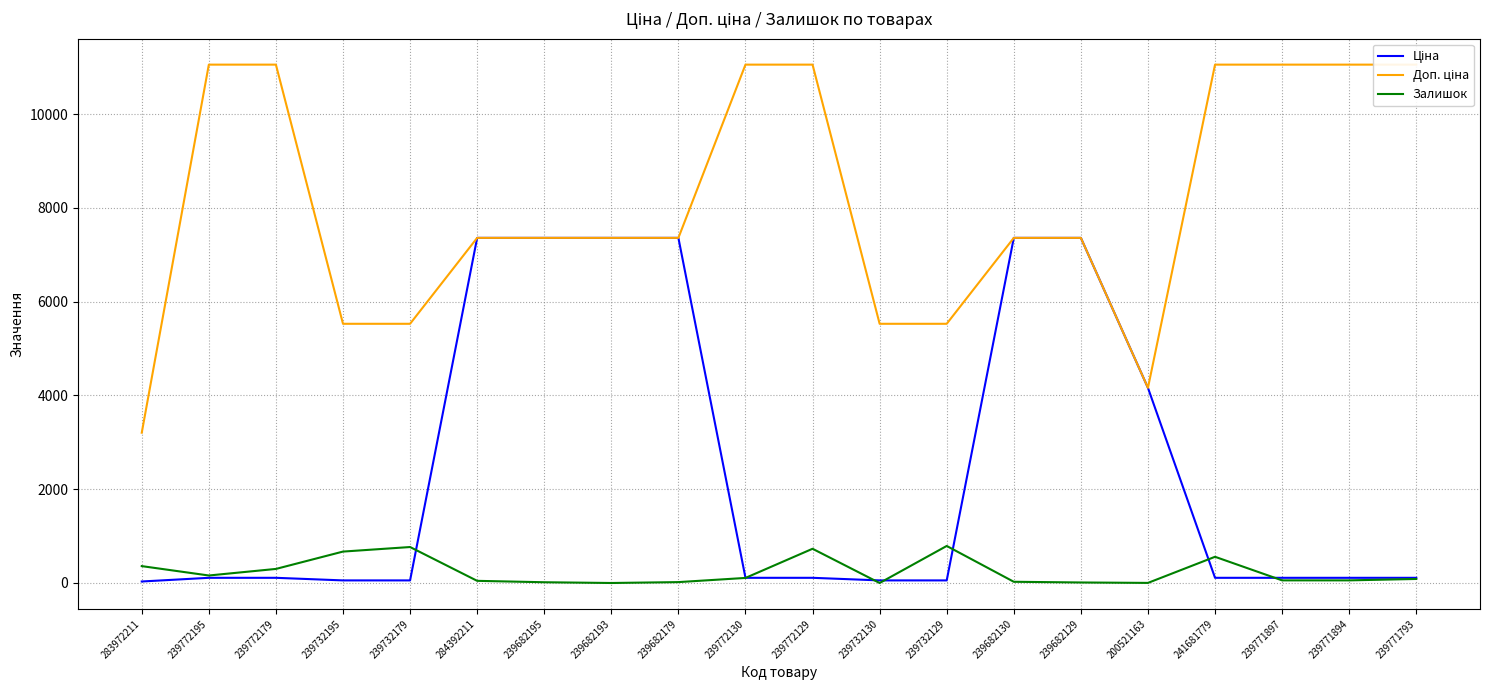

Which series ends up on top after the final intersection of Ціна and Залишок?

Ціна